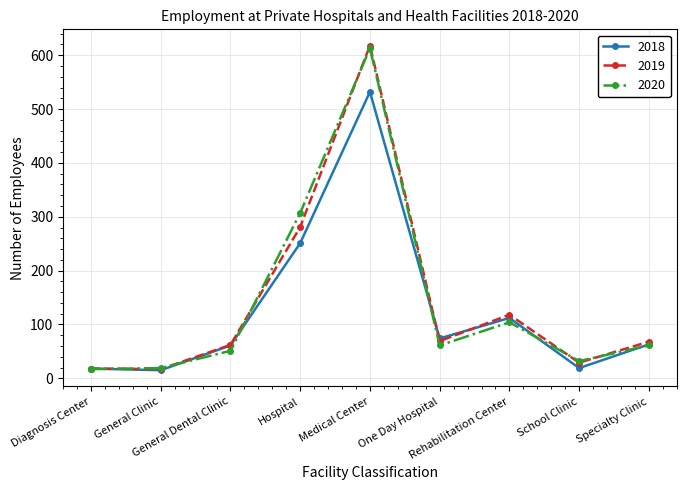

What is the maximum value for 2018?

532